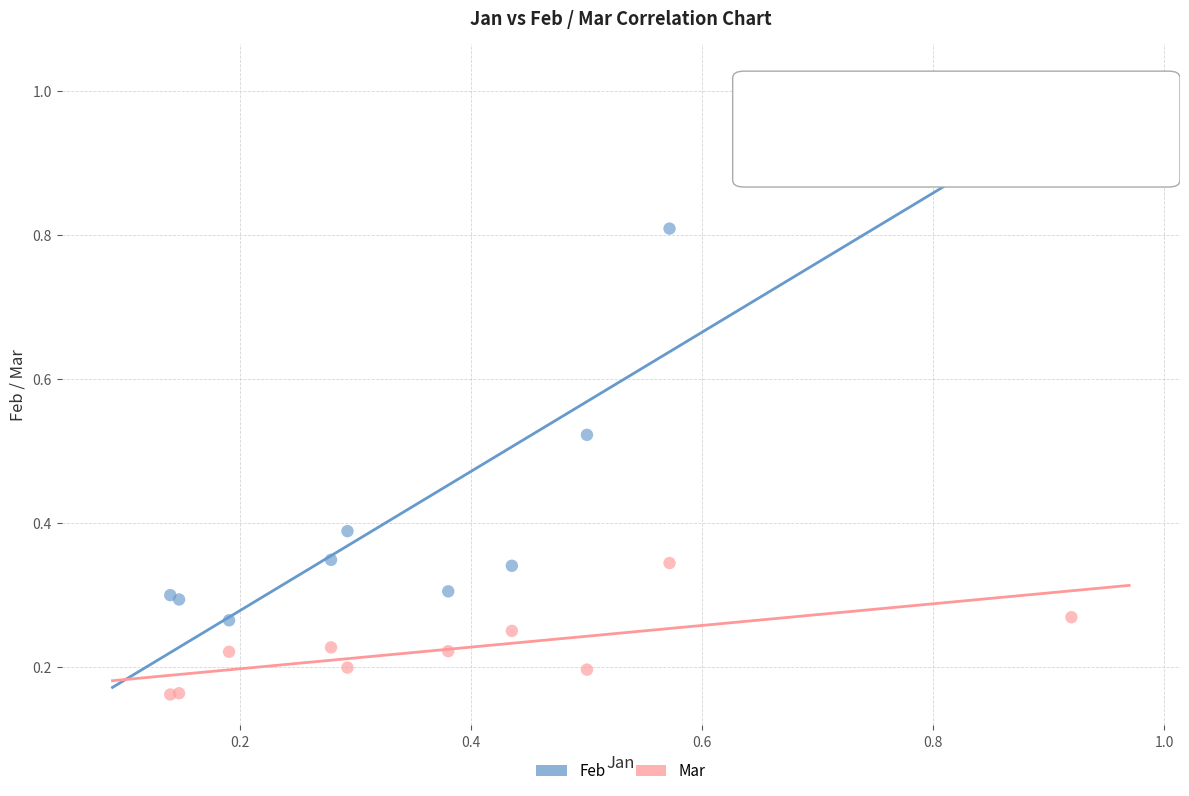

Which series reaches the maximum Y coordinate?

Feb